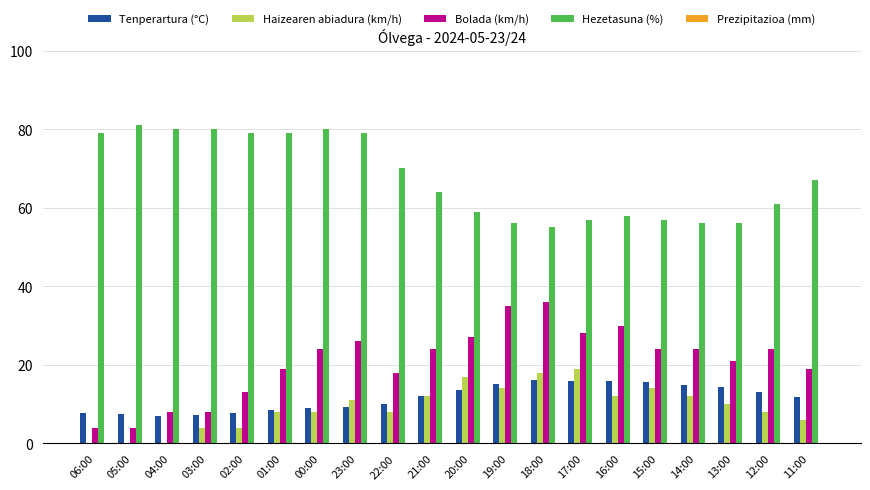

True or false: Bolada (km/h) has a value of 12.1 at 20:00.

False